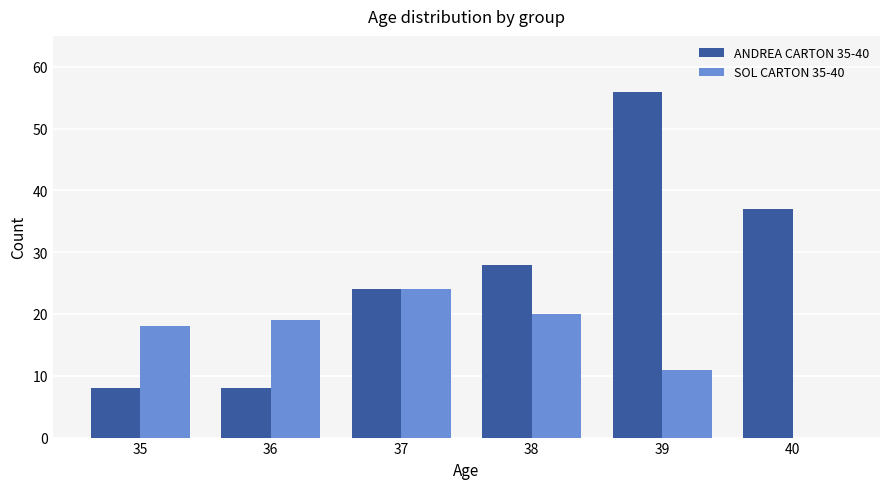

Which series changed the most between 37 and 39?

ANDREA CARTON 35-40